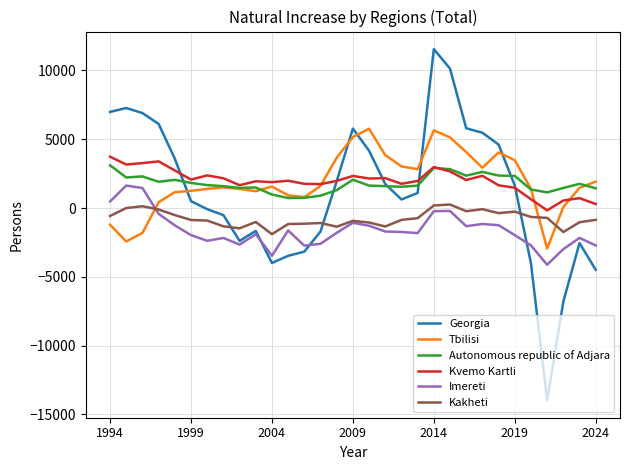

Which series has the largest range (max minus min)?

Georgia